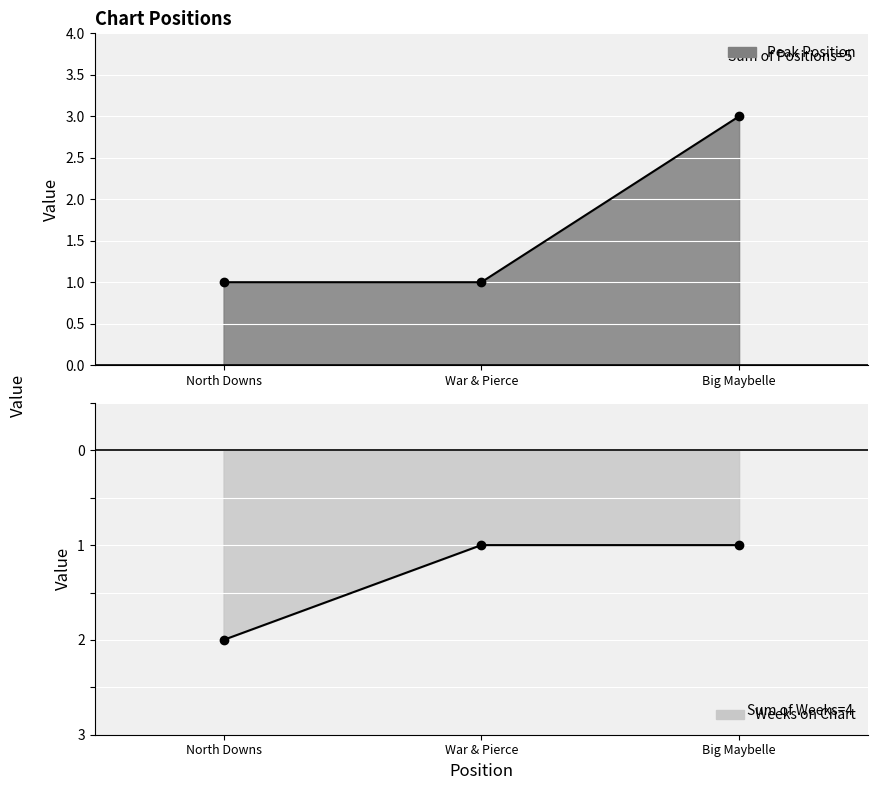

Is it true that Peak Position equals 1 at War & Pierce?

True